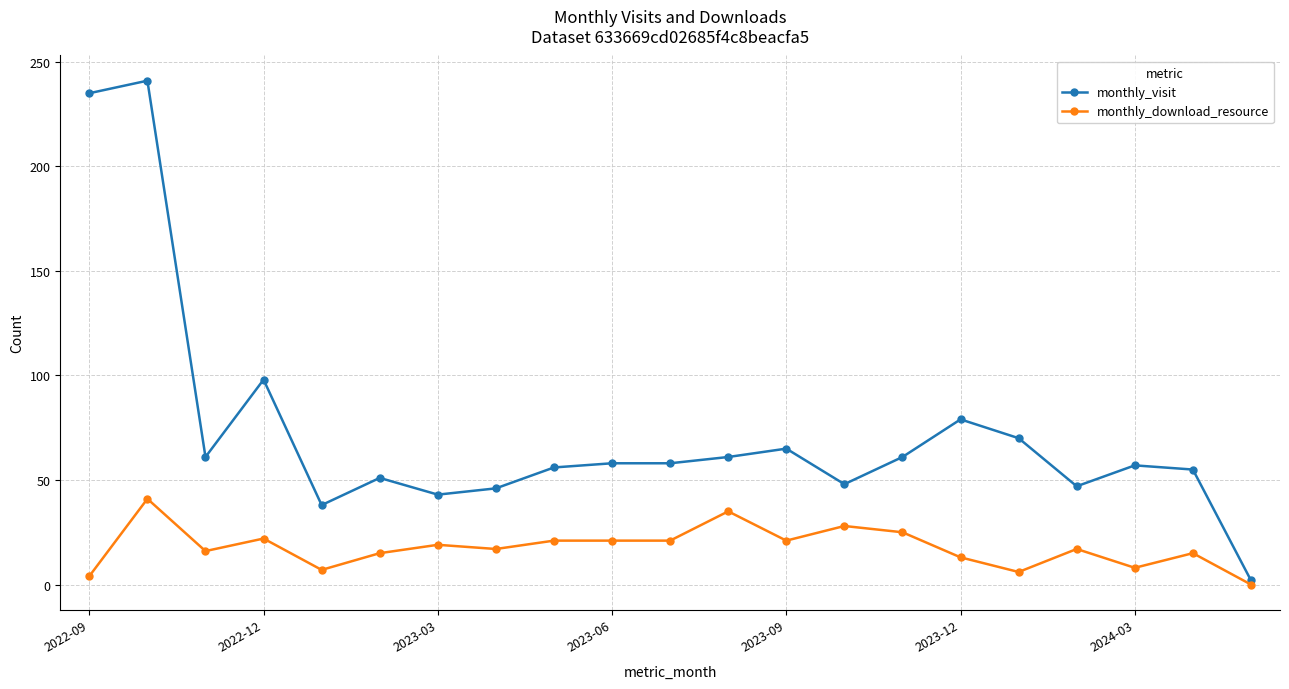

List the series in order of their peak value, highest first.

monthly_visit, monthly_download_resource